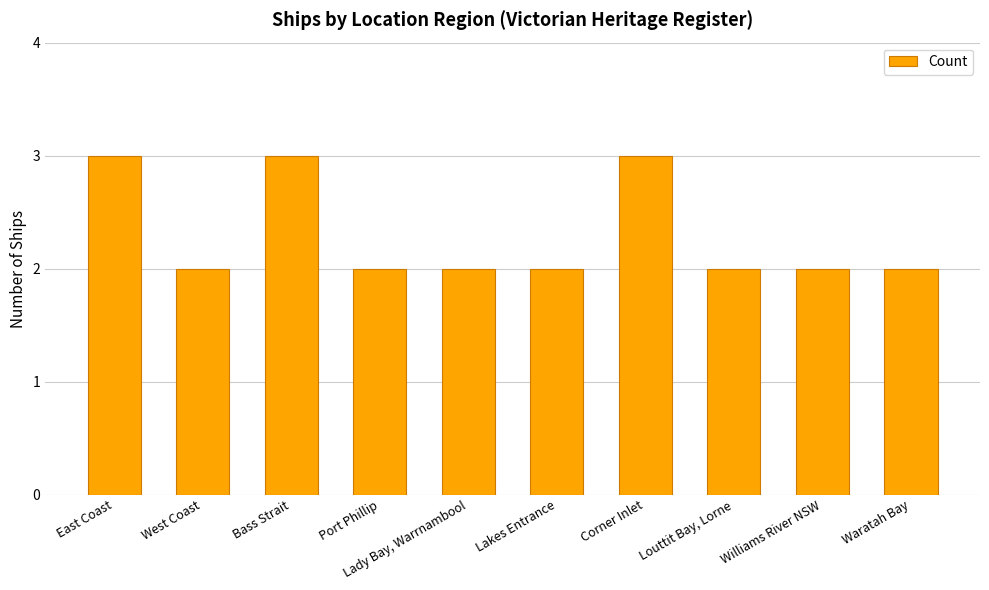

What is the greatest value displayed?

3